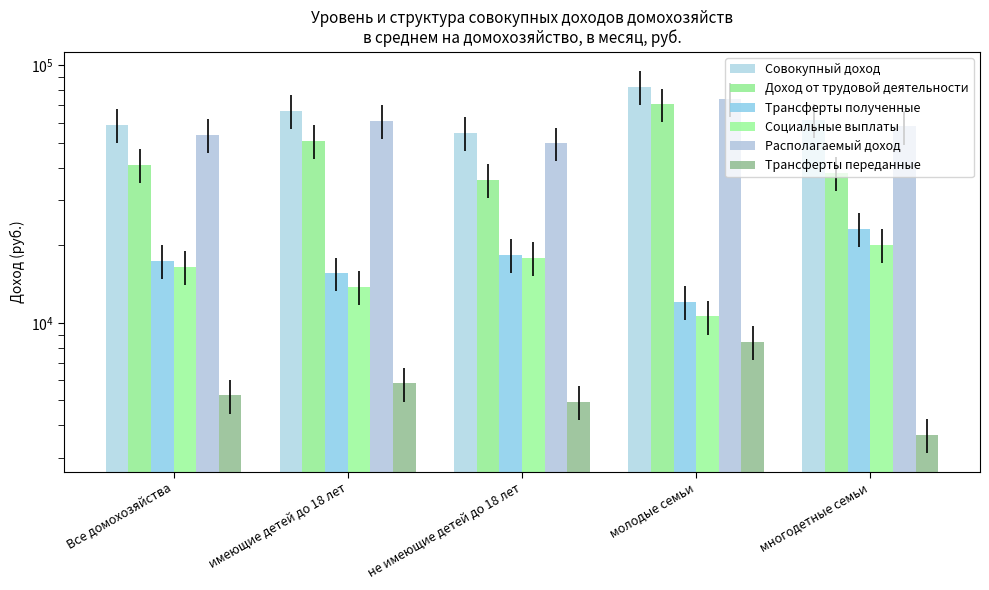

What is the total value across all series at не имеющие детей до 18 лет?

181918.4